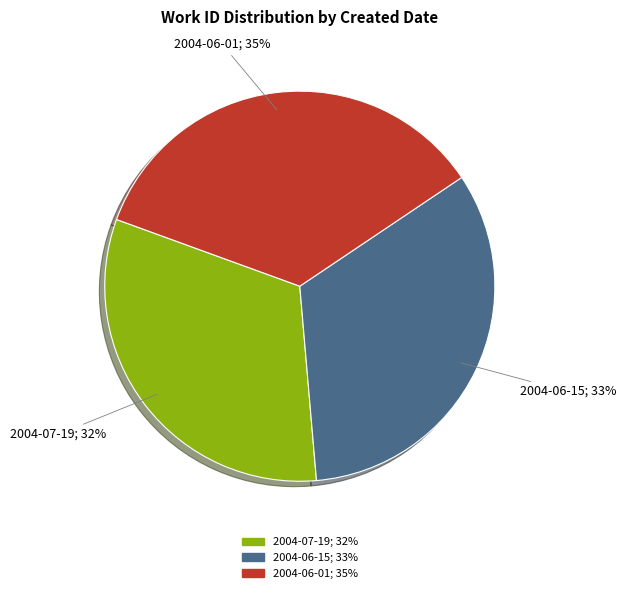

Between 2004-07-19 and 2004-06-15, which is larger?

2004-06-15